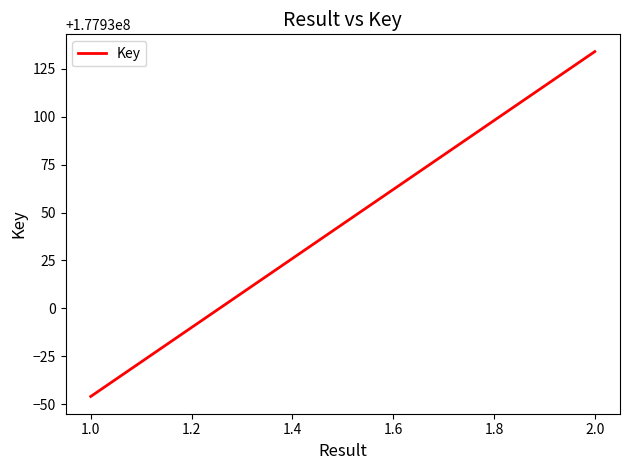

Reading left to right, extract all data points from this chart.

177929954	177930134